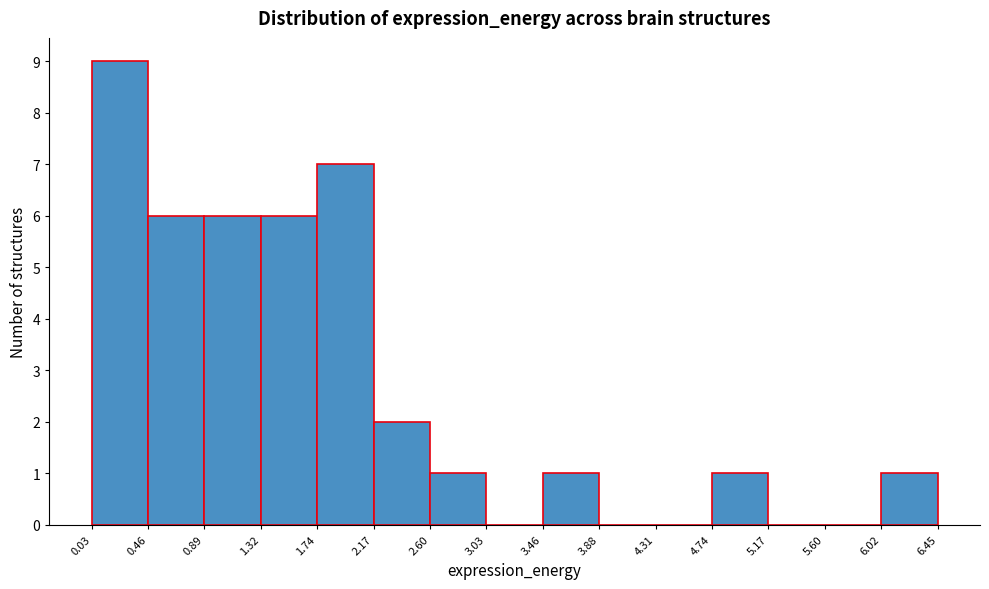

Which range on the x-axis has the tallest bar?

0.03 to 0.46